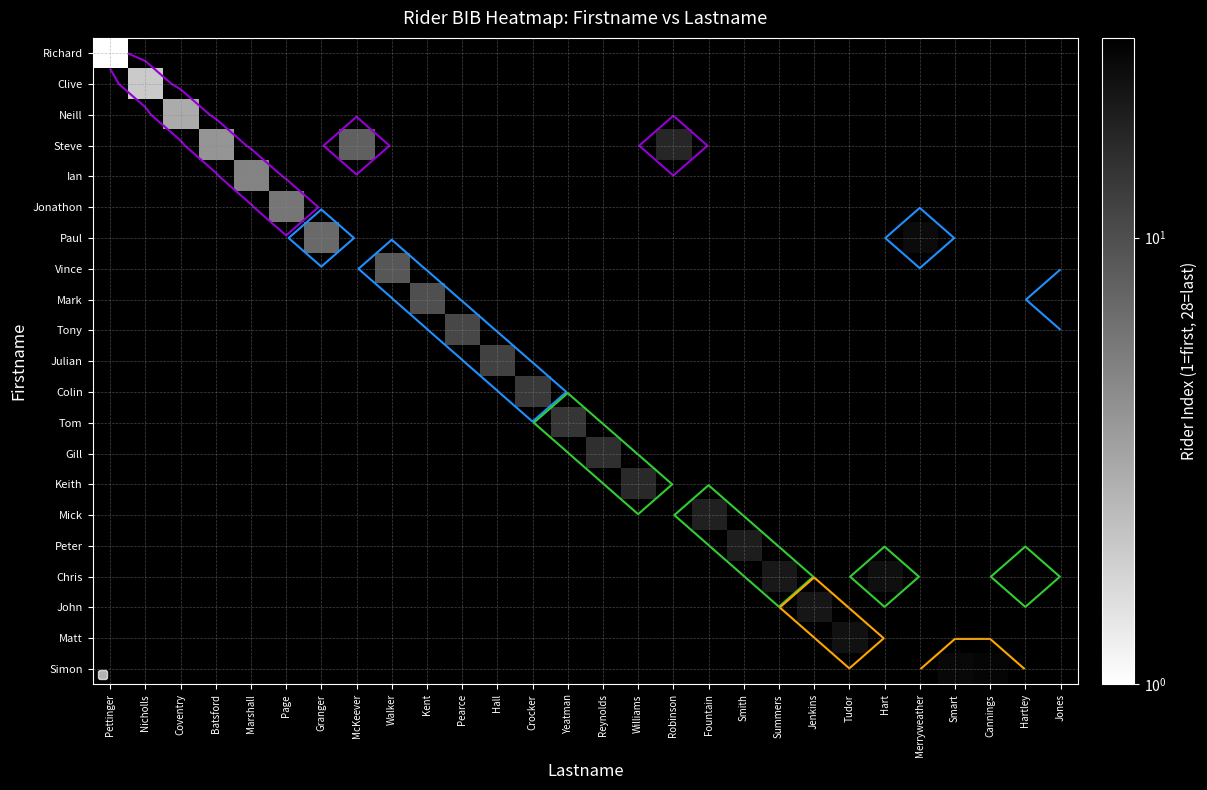

List the series in order of their peak value, highest first.

Richard, Clive, Neill, Steve, Ian, Jonathon, Paul, Vince, Mark, Tony, Julian, Colin, Tom, Gill, Keith, Mick, Peter, Chris, John, Matt, Simon